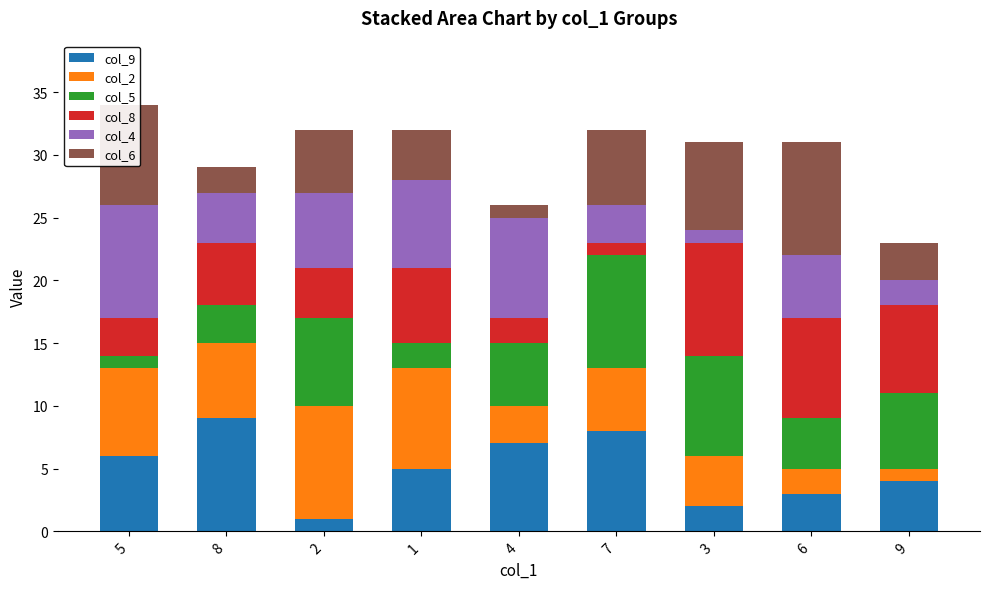

What are all the series names shown in the legend?

col_9, col_2, col_5, col_8, col_4, col_6